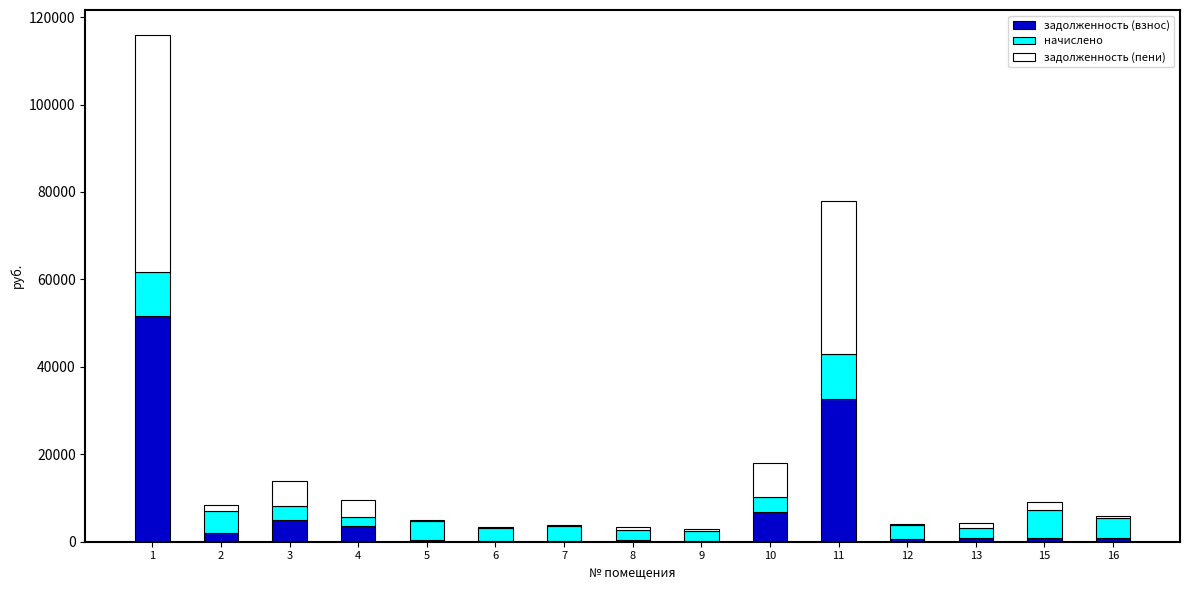

How many categories are shown in the chart?

15